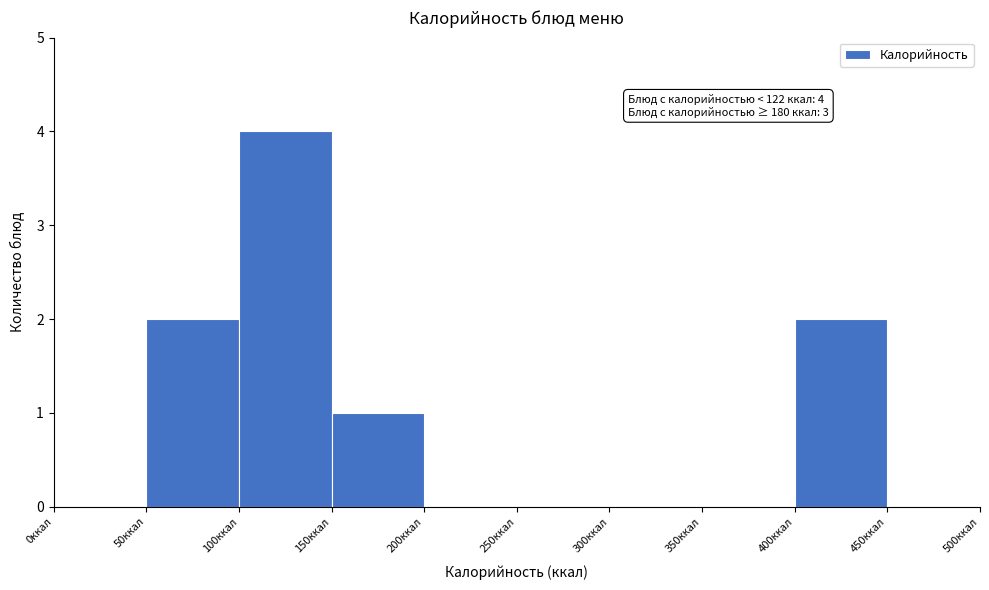

Which range on the x-axis has the tallest bar?

100 to 150